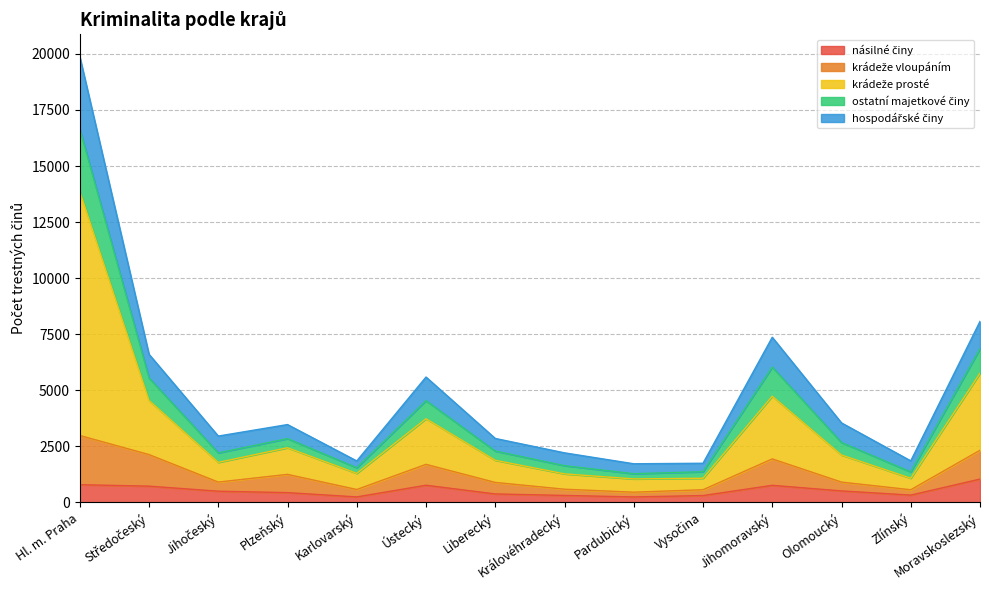

List the labels in order of krádeže prosté value, largest first.

Hl. m. Praha, Moravskoslezský, Jihomoravský, Středočeský, Ústecký, Plzeňský, Olomoucký, Liberecký, Jihočeský, Karlovarský, Královéhradecký, Zlínský, Vysočina, Pardubický